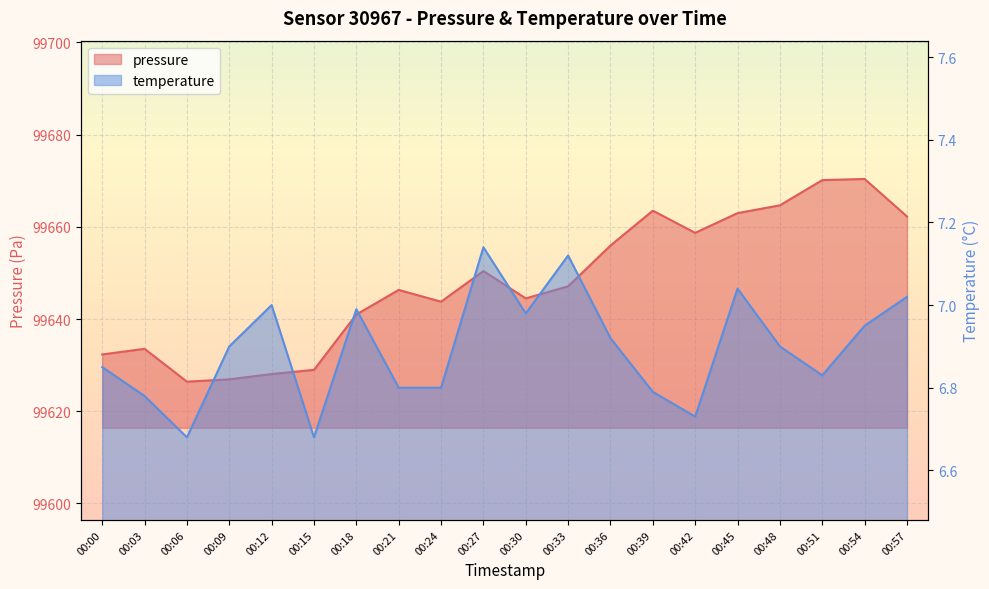

What is the difference between the maximum and minimum values in the temperature series?

0.5